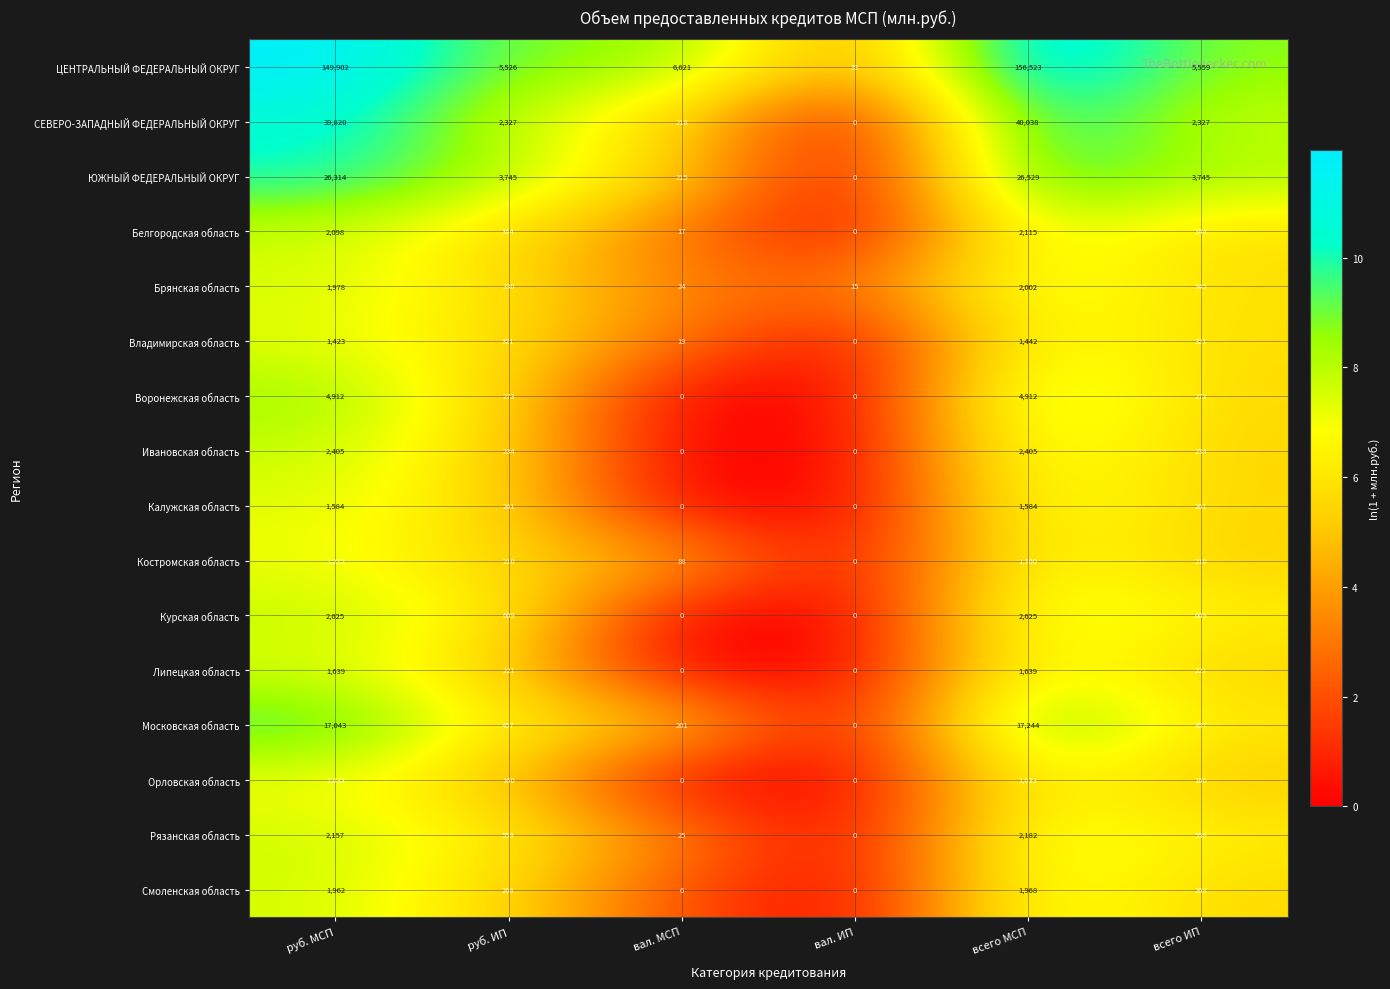

Is it true that Московская область equals 17244 at всего МСП?

True